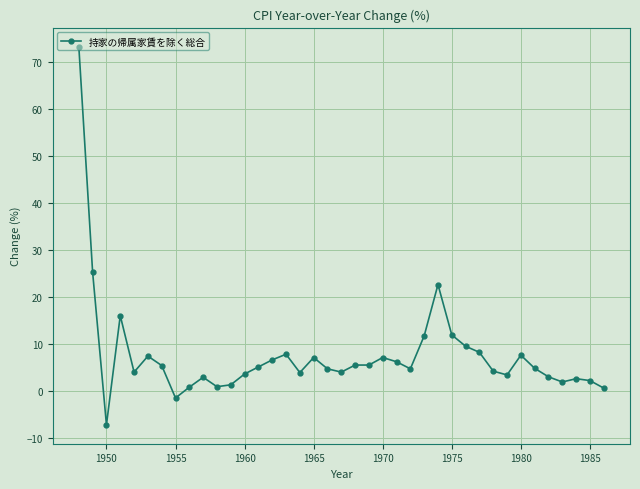

What is the value of the 12th point from the left?

1.4